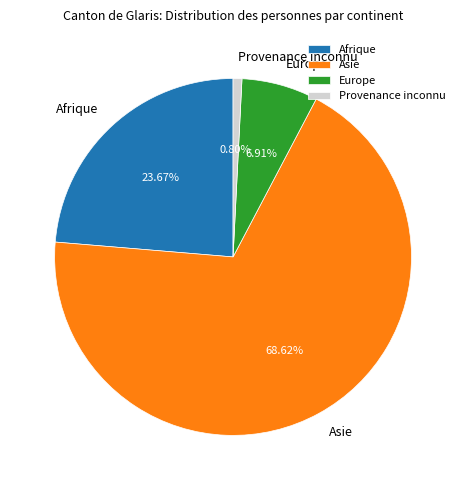

To the nearest percent, what portion does Provenance inconnu represent?

1%